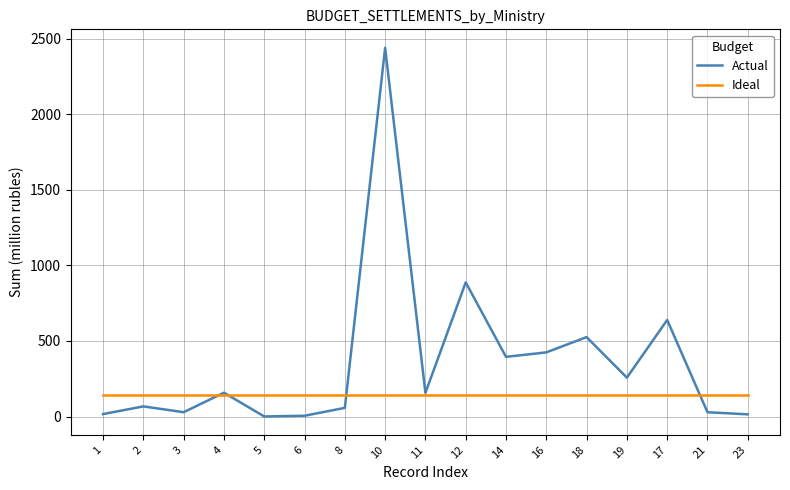

Between 12 and 14, which series saw the biggest shift?

Actual